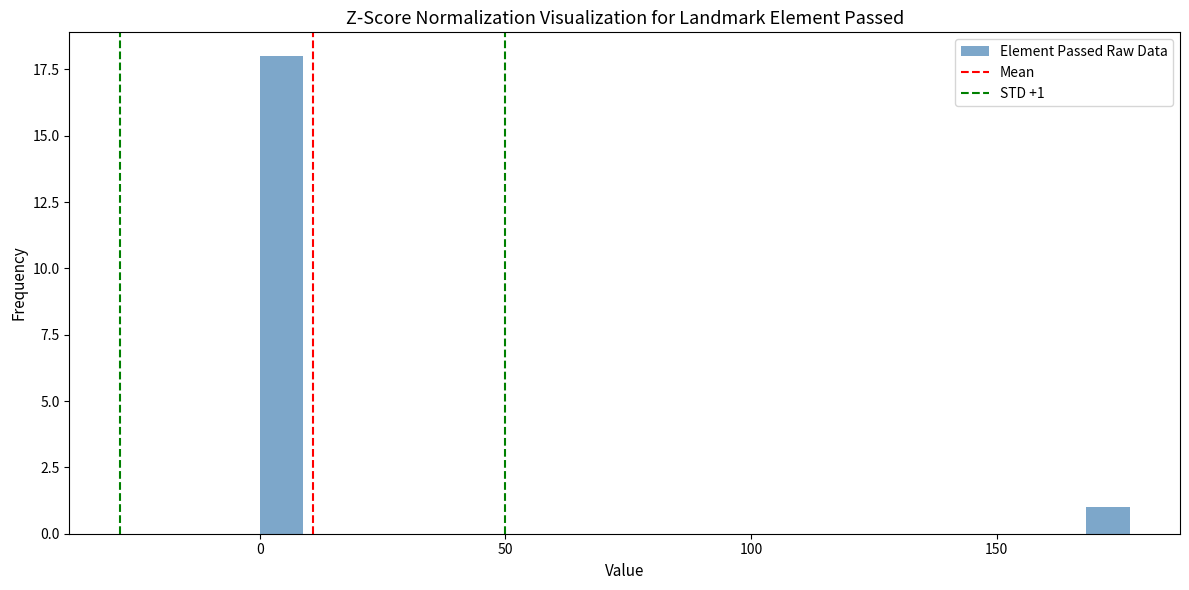

Read against the x-axis, roughly where is the centre of the tallest bar?

5